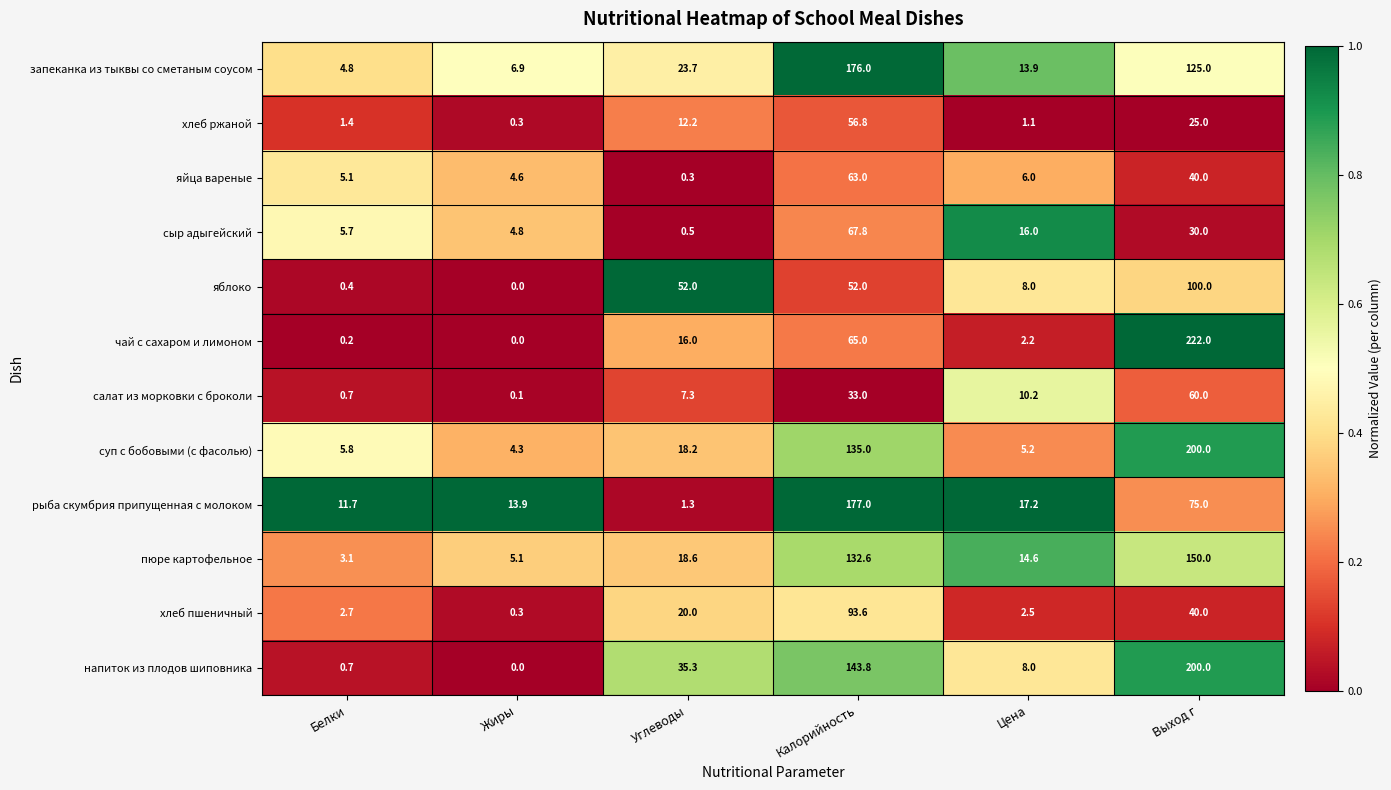

Rank the categories by запеканка из тыквы со сметаным соусом value from highest to lowest.

Калорийность, Выход г, Углеводы, Цена, Жиры, Белки